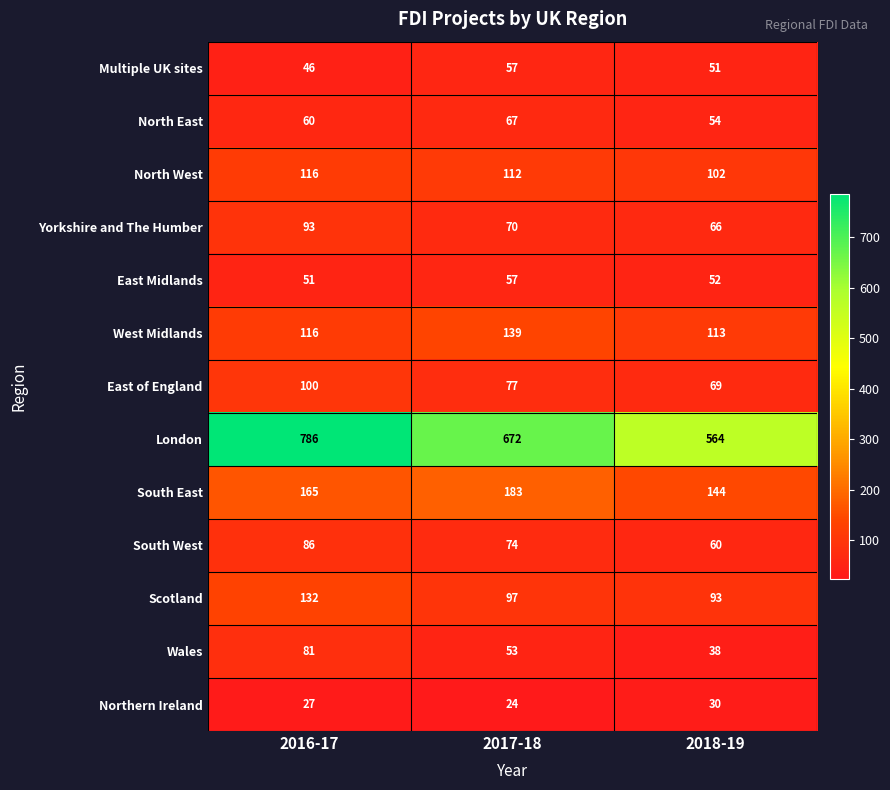

Is it true that South West equals 36 at 2016-17?

False